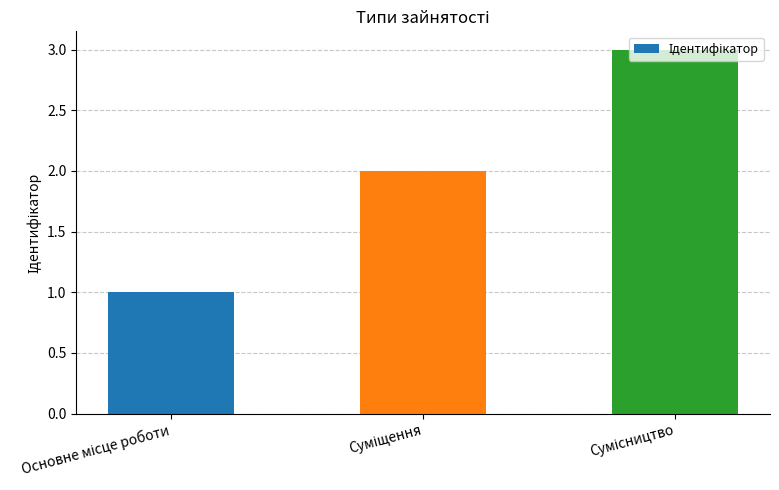

What is the greatest value displayed?

3